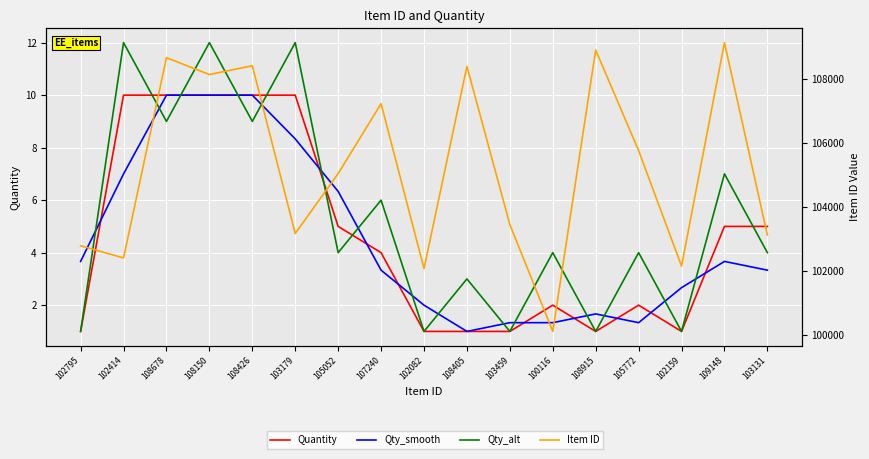

How many Quantity values are between 1 and 10?

17